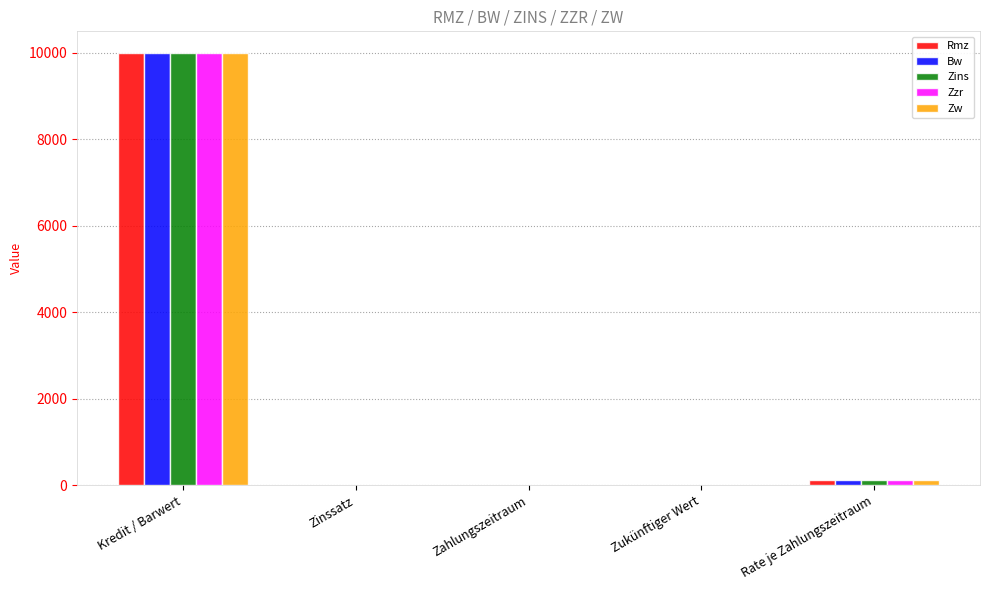

Is the value of Zzr at Zinssatz greater than the value of Zins at Kredit / Barwert?

No